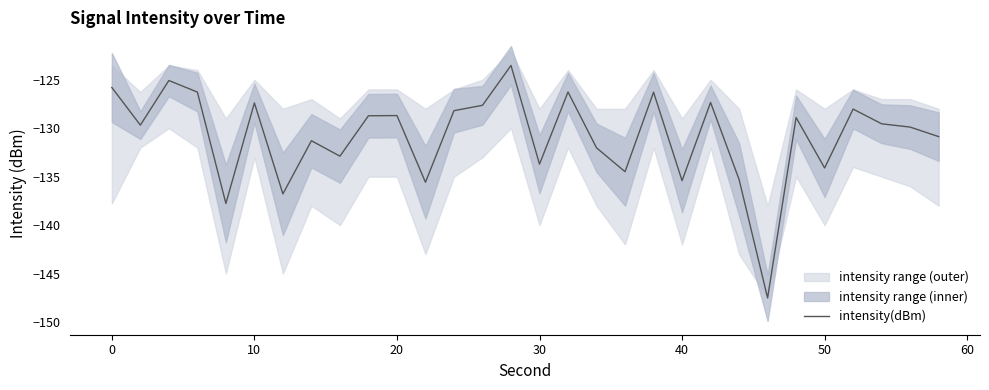

The value of intensity(dBm) at 20 is -72.3. True or false?

False